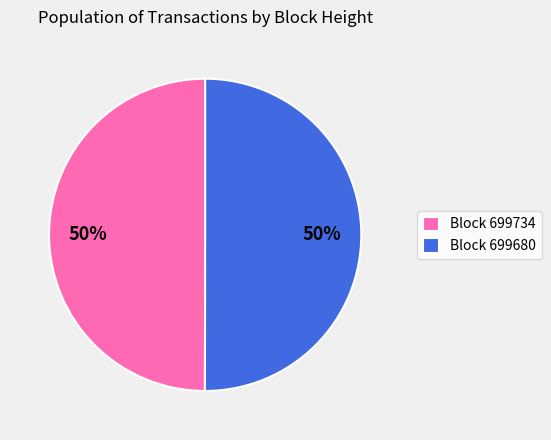

To the nearest percent, what percentage of the pie is Block 699734?

50%